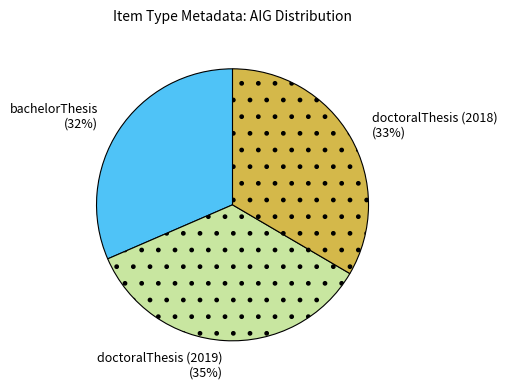

How many slices are in this pie chart?

3